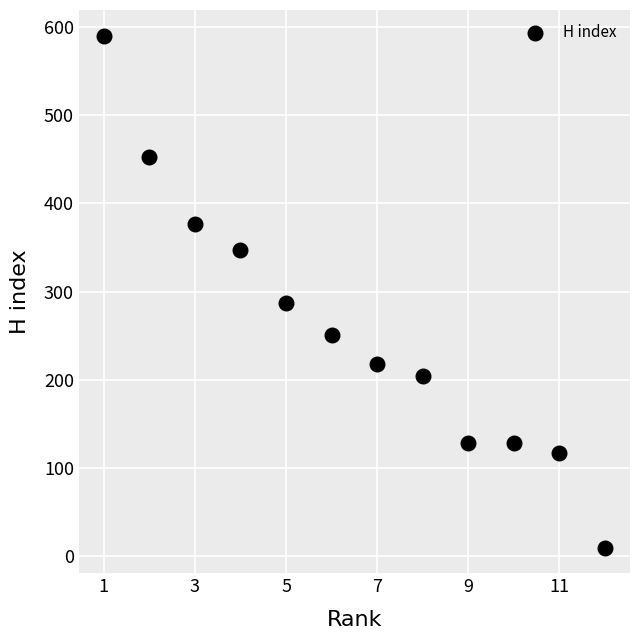

What is the range of Y values (max minus min)?

580